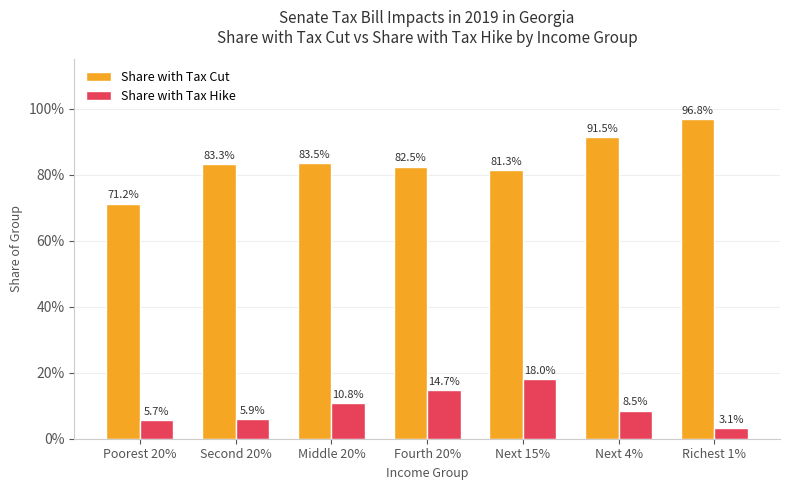

What is the label of the 2nd bar from the right?

Next 4%